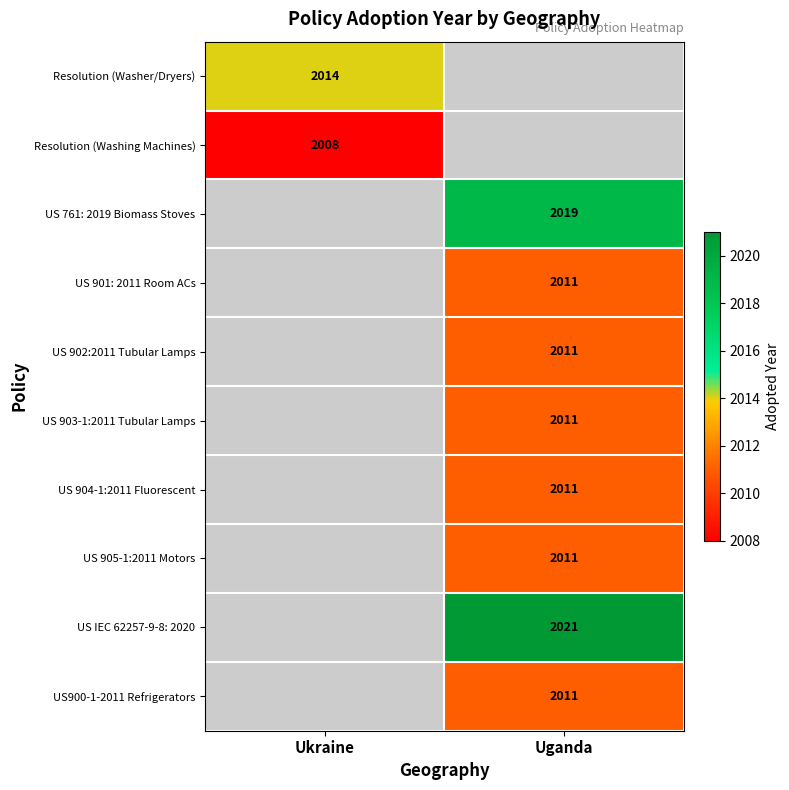

True or false: US900-1-2011 Refrigerators has a value of 2011 at Uganda.

True